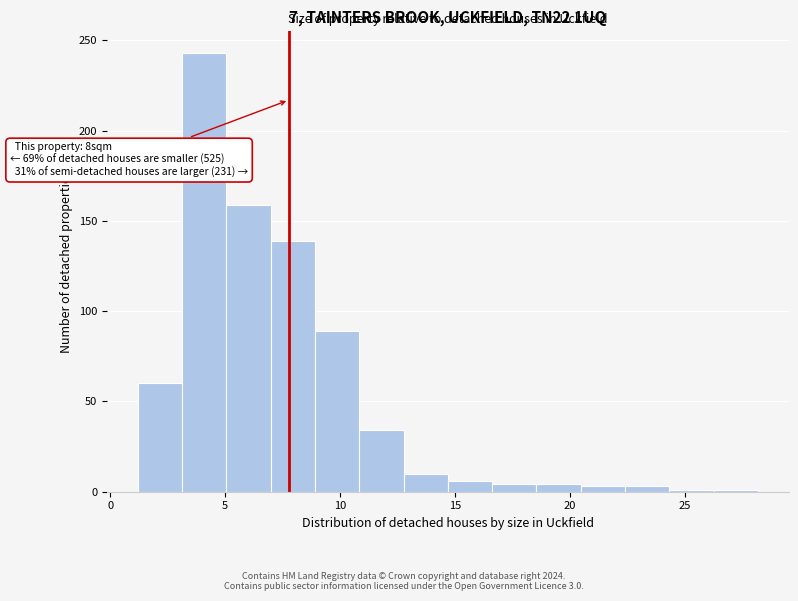

Read against the x-axis, roughly where is the centre of the tallest bar?

4.0